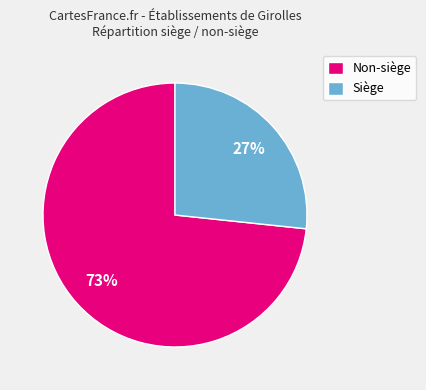

The Non-siège slice represents 73% of the pie. True or false?

True